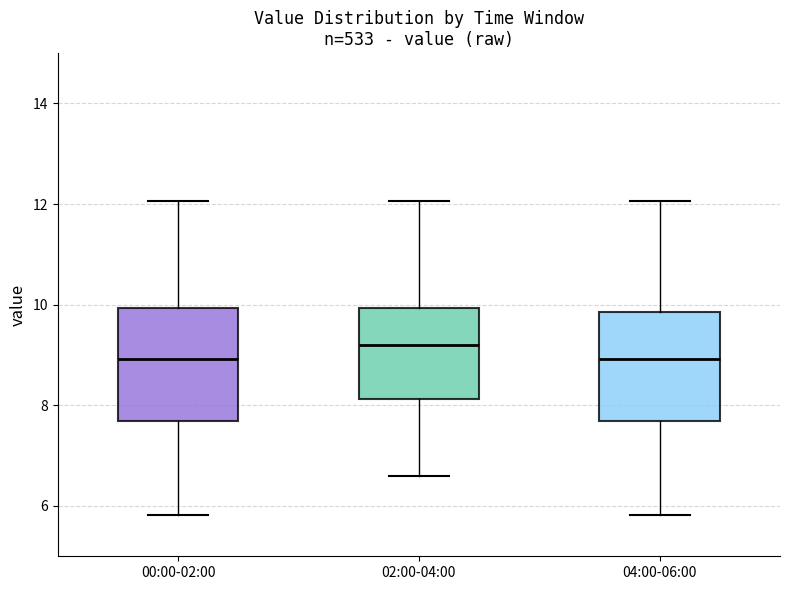

Reading left to right, transcribe this box plot: for each box, give where its median line is, the range the box spans, and where its two whiskers end, as read against the y-axis. The values are not printed on the chart, so give them approximately, as read against the axis.

00:00-02:00: median 9.0, box 7.6 to 10.0, whiskers 5.8 to 12.0
02:00-04:00: median 9.2, box 8.2 to 10.0, whiskers 6.6 to 12.0
04:00-06:00: median 9.0, box 7.6 to 9.8, whiskers 5.8 to 12.0